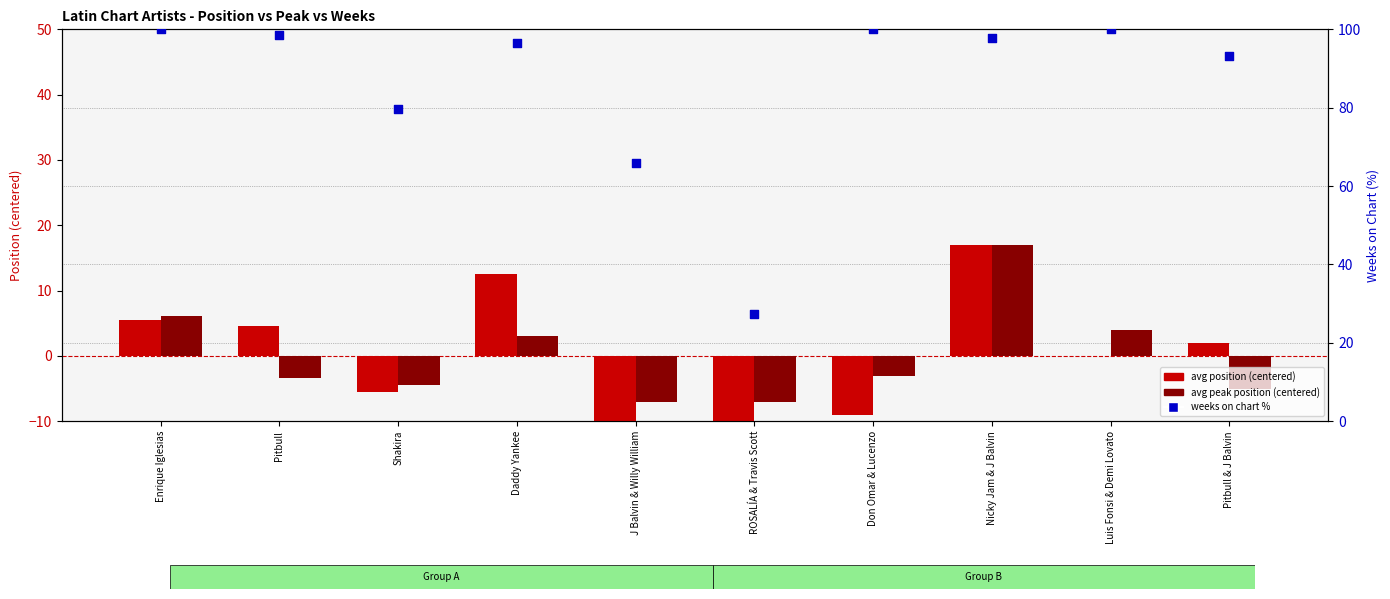

At how many categories does at least one series exceed 69?

8